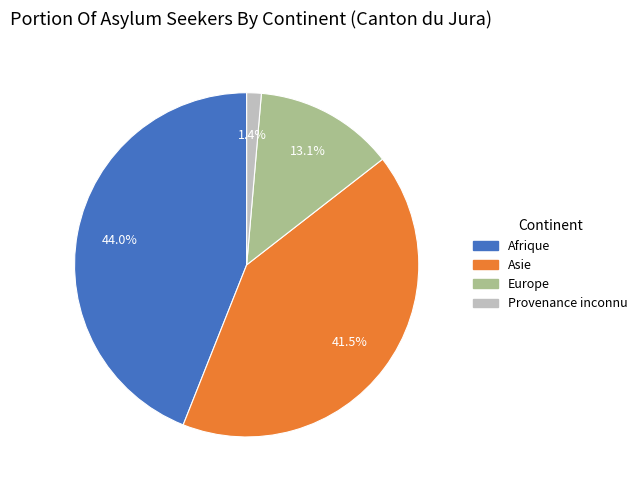

Rank the categories by value from lowest to highest.

Provenance inconnu, Europe, Asie, Afrique